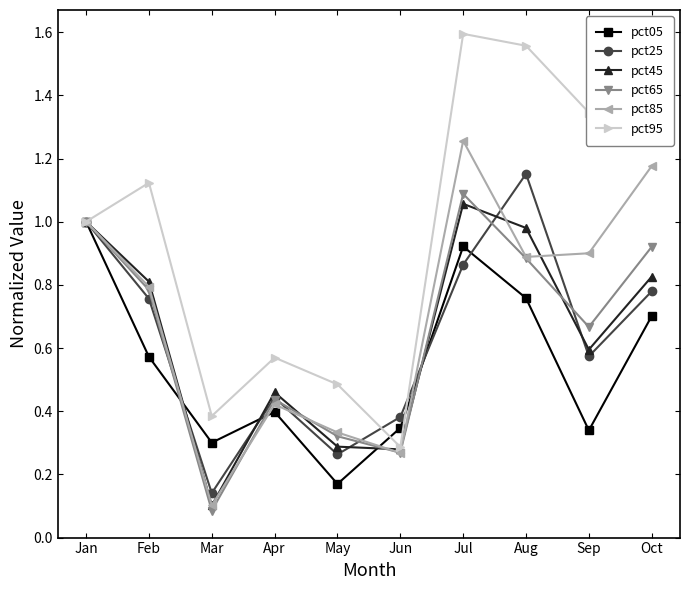

How many lines are shown in the chart?

6